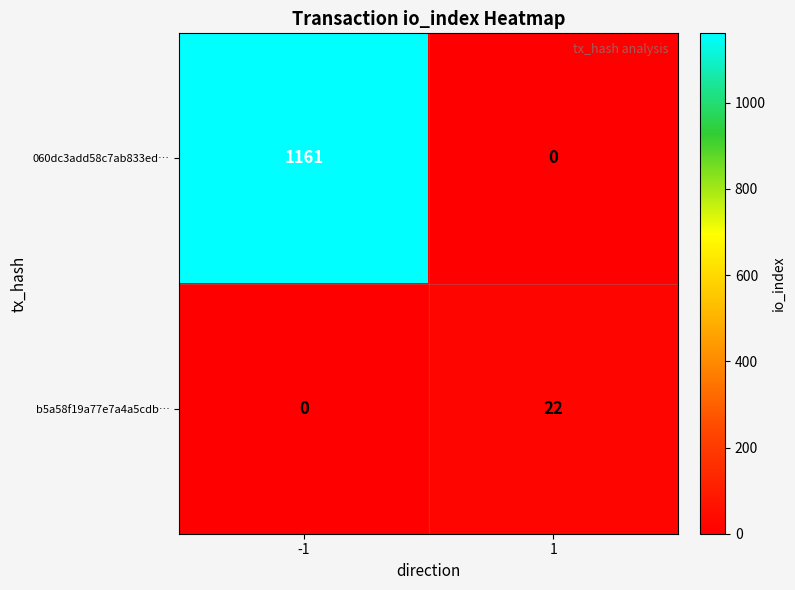

True or false: 060dc3add58c7ab833ed… has a value of 461 at -1.

False